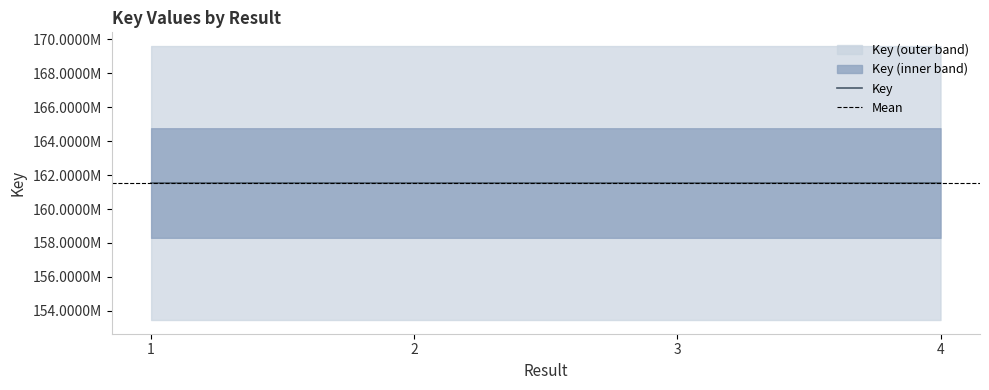

Which label corresponds to the smallest value in the chart?

3